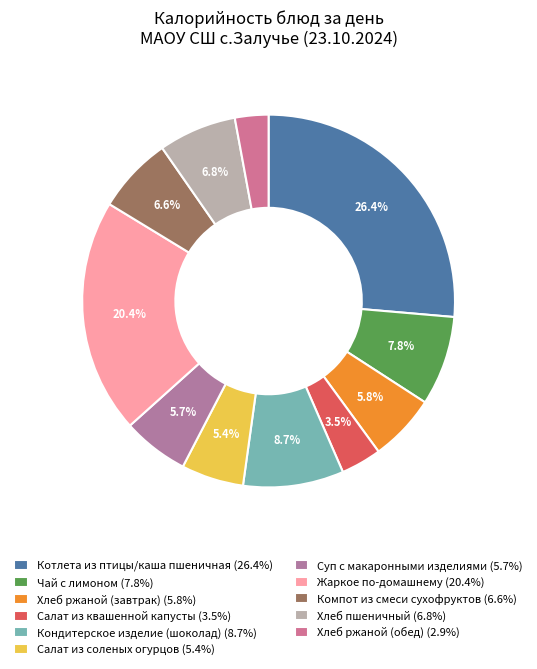

What is the largest slice in the pie chart?

Котлета из птицы/каша пшеничная